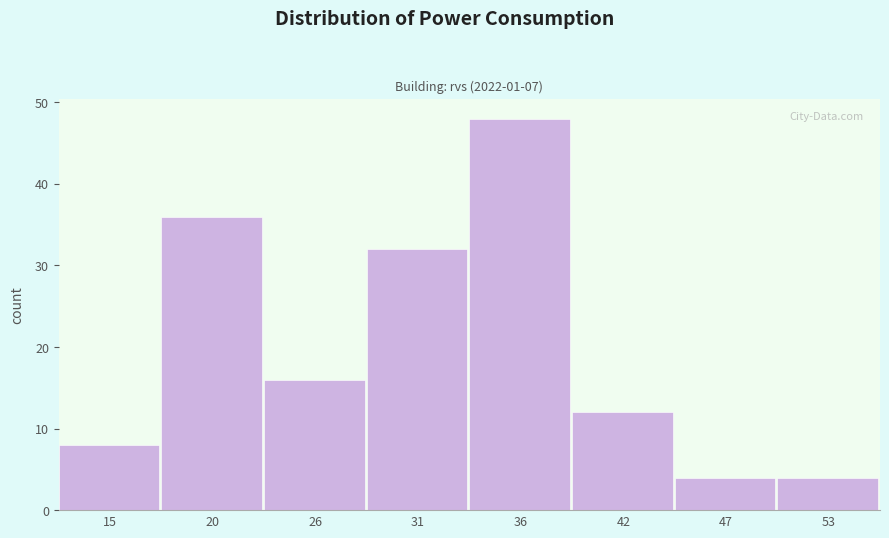

Reading left to right, transcribe all the data shown in this chart.

8	36	16	32	48	12	4	4